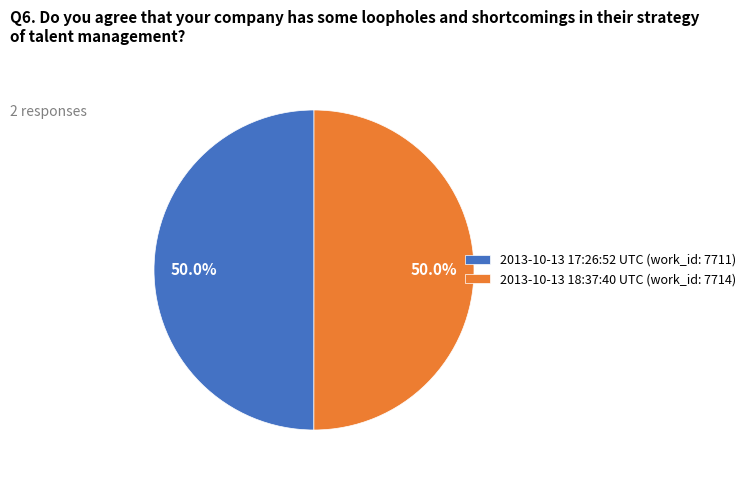

The 2013-10-13 17:26:52 UTC slice represents 58% of the pie. True or false?

False